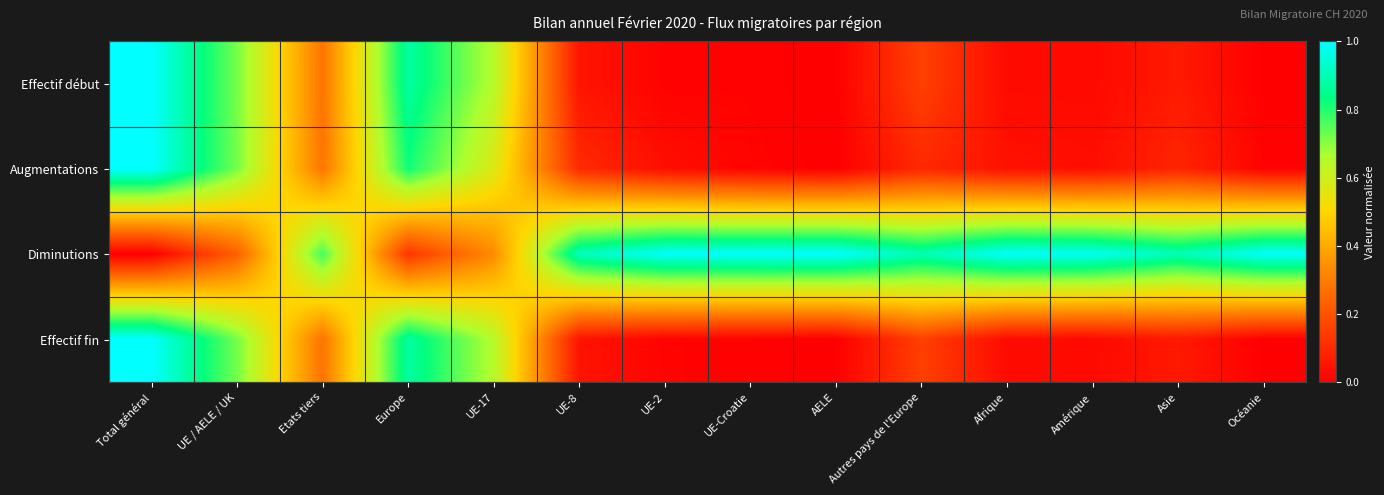

Between AELE and Asie, which is larger?

Asie